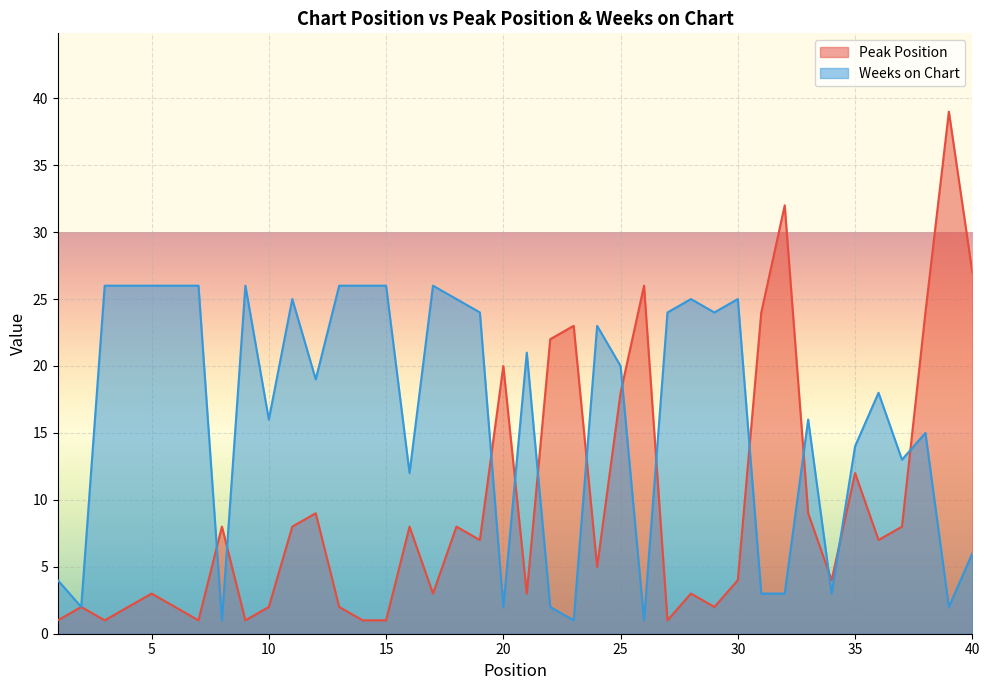

Which series changed the most between 5 and 25?

Peak Position